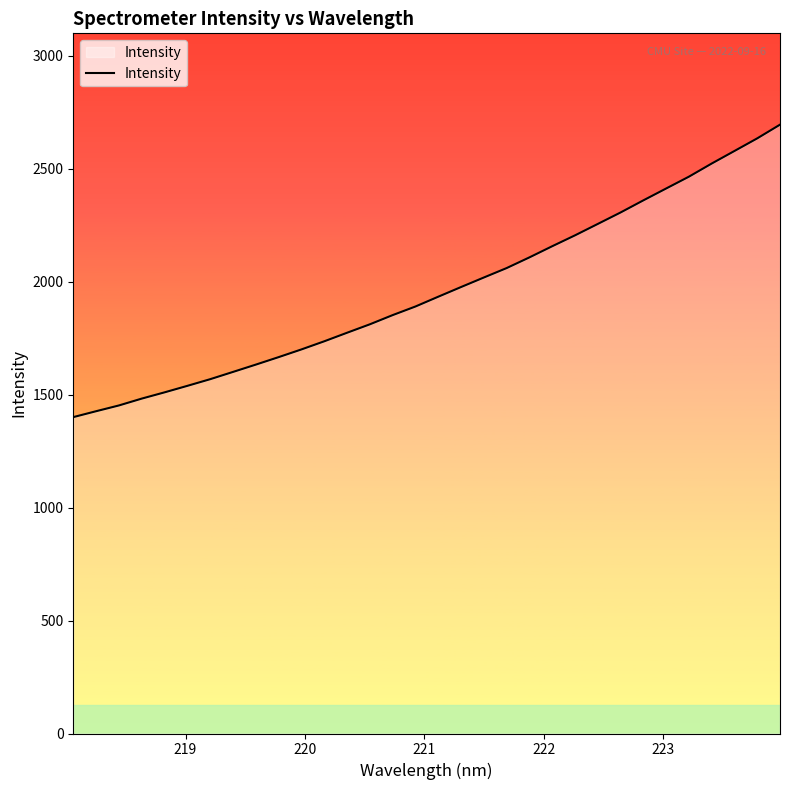

What is the maximum value shown in the chart?

2695.2